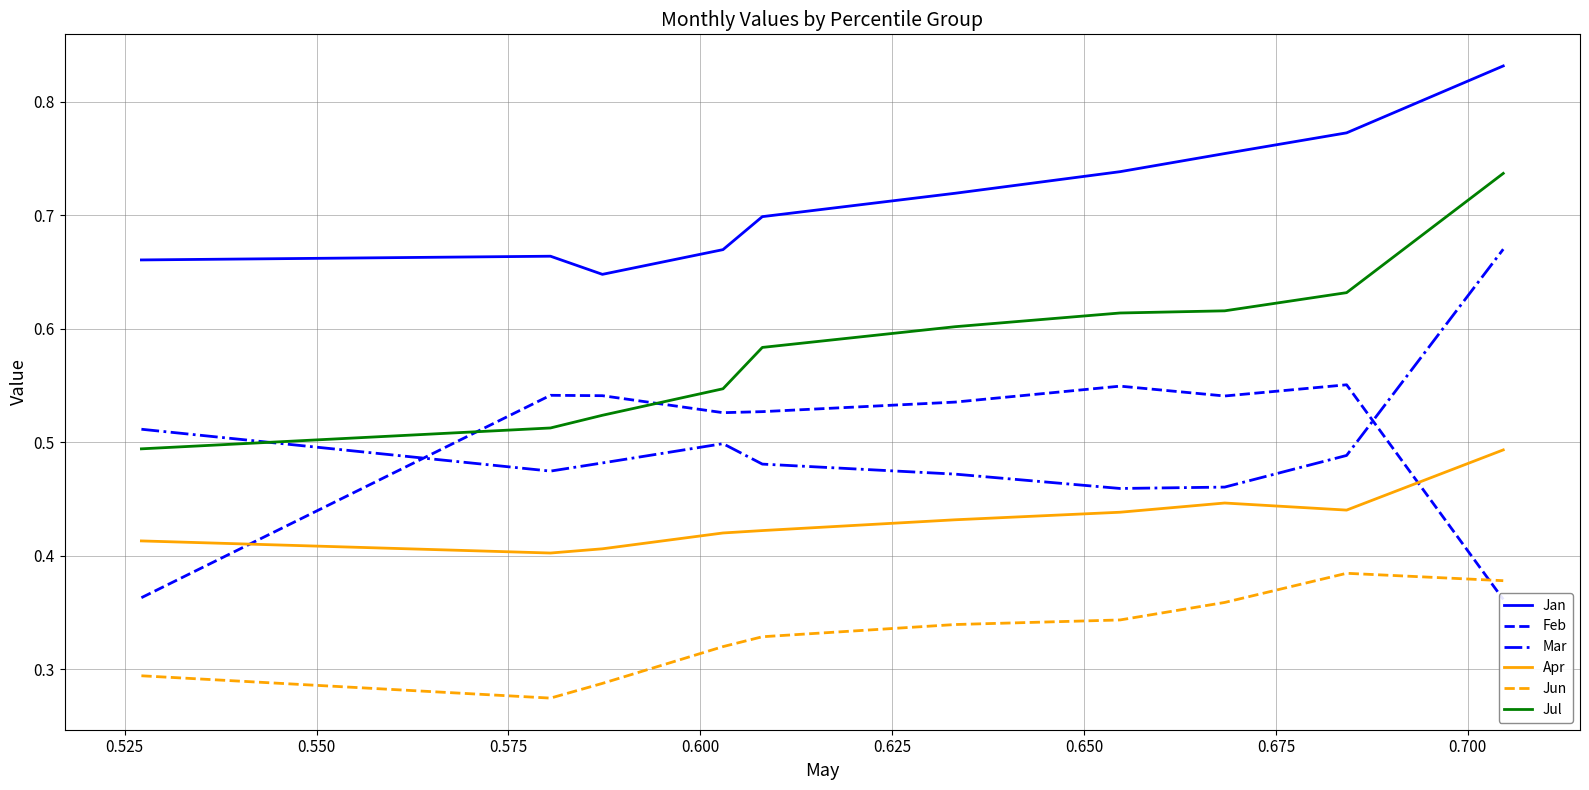

True or false: Jan and Jun cross at least once.

False